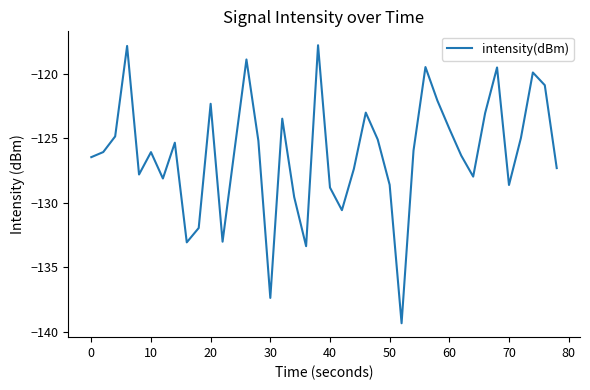

What is the minimum value shown in the chart?

-139.3